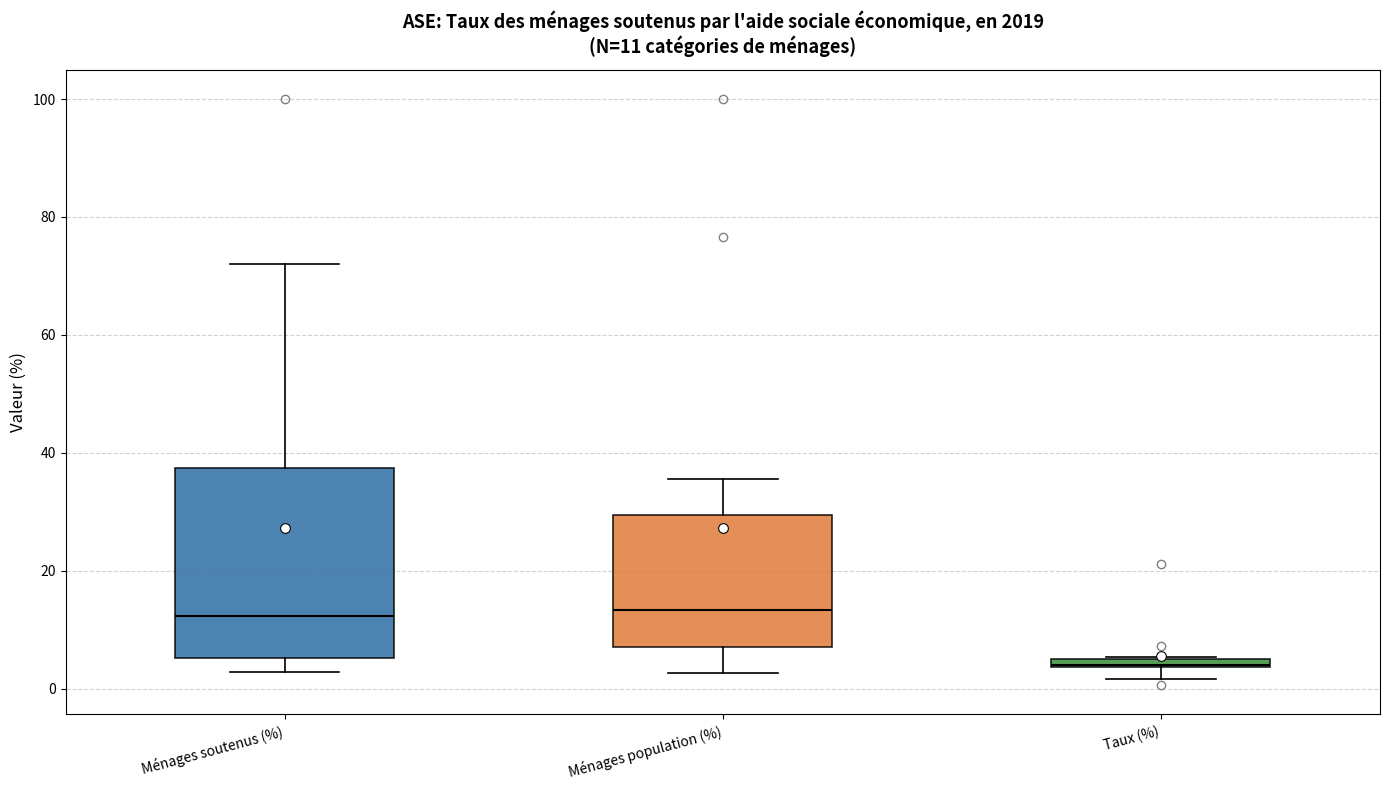

Which box has the lowest median line?

Taux (%)